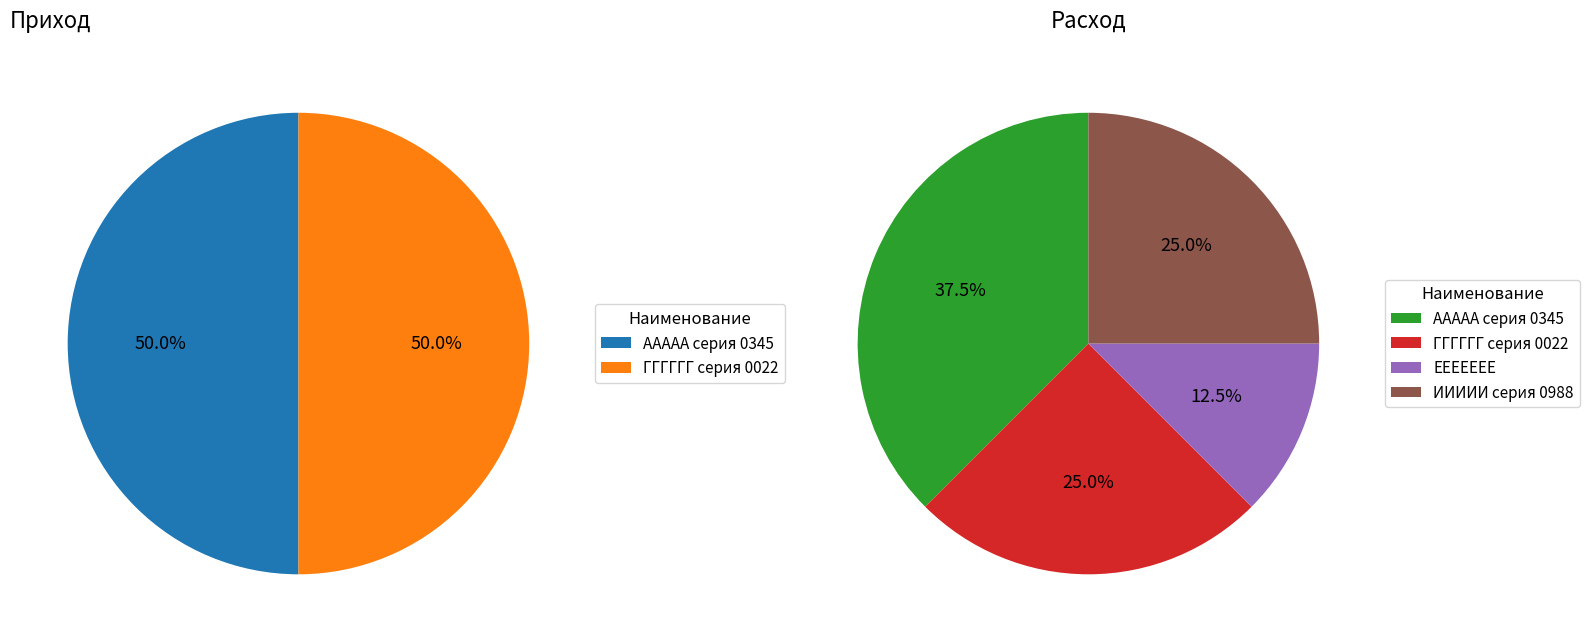

How many segments does this pie chart have?

6